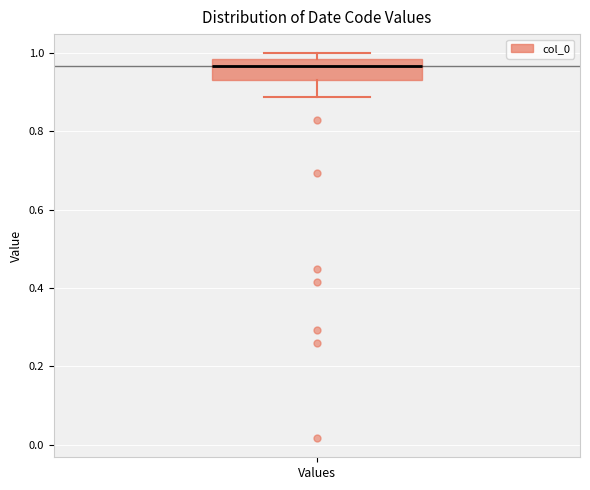

Where does the lower whisker of the box for Values end on the y-axis? The values are not printed on the chart, so give them approximately, as read against the axis.

0.88